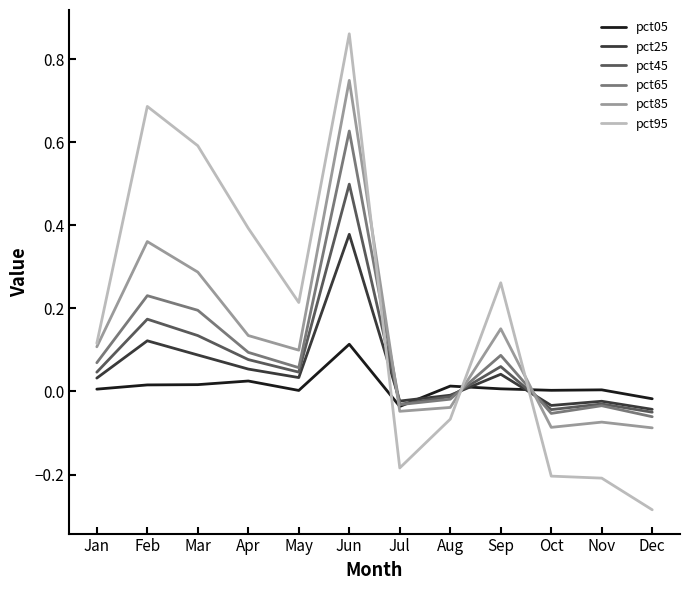

Does the chart display data point markers on the line(s)?

No